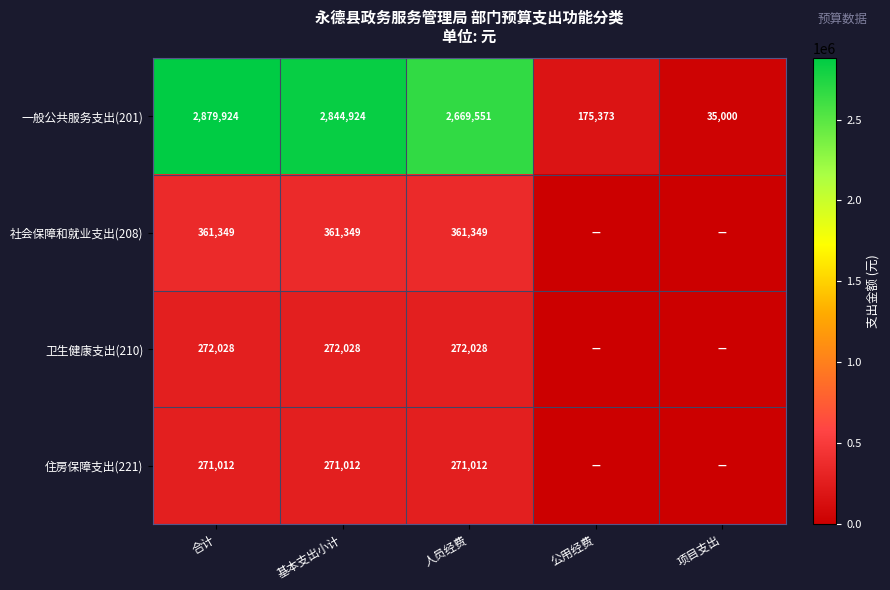

How many values in the 一般公共服务支出(201) series are below 2669551?

2